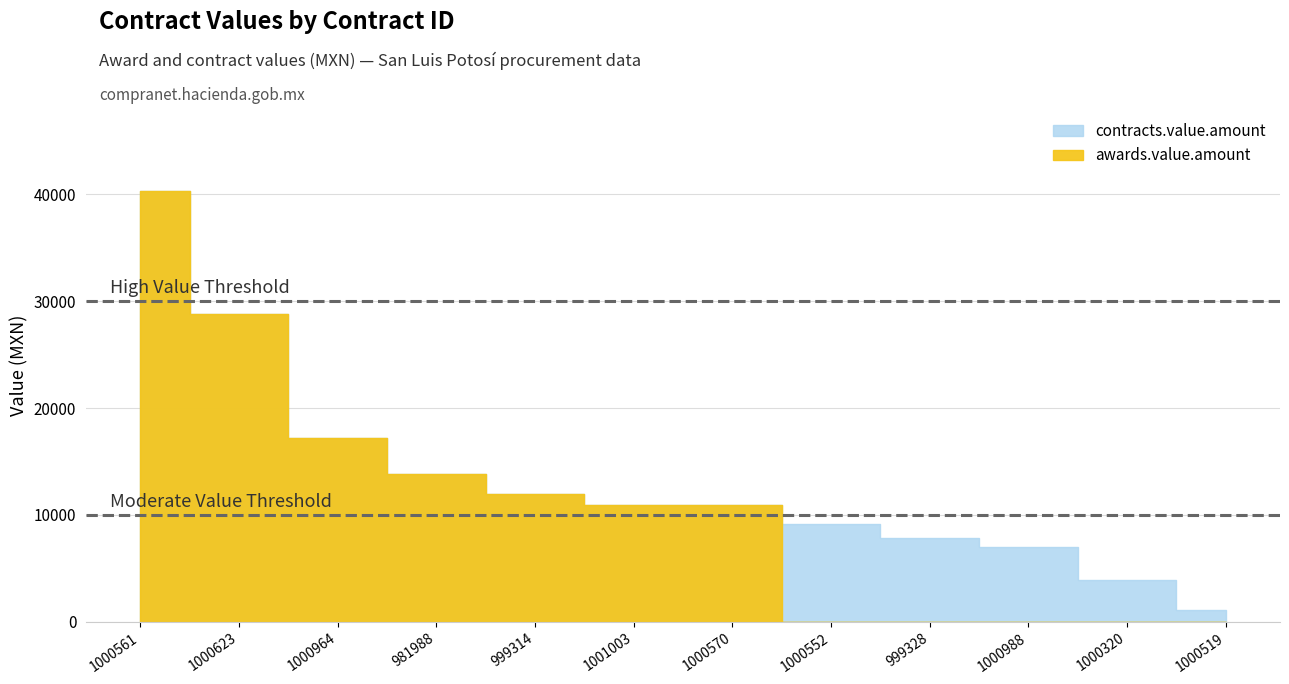

What is the difference between the maximum and minimum values in the contracts.value.amount series?

39256.0